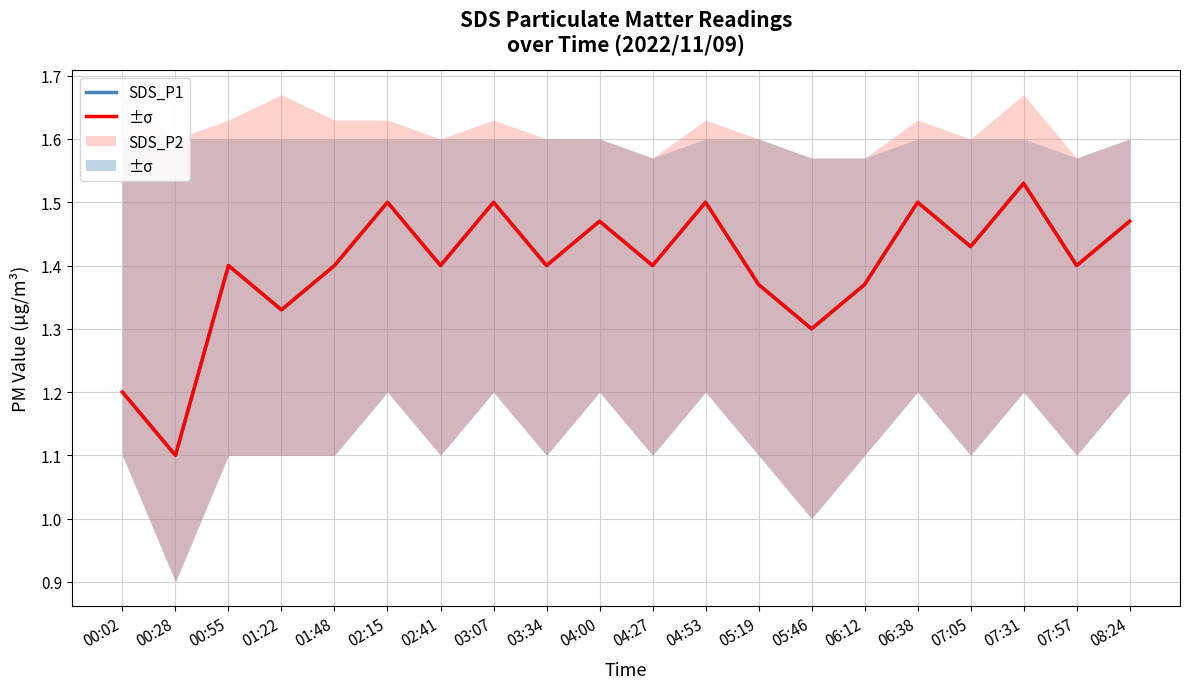

How many SDS_P1 values are between 1 and 2?

20